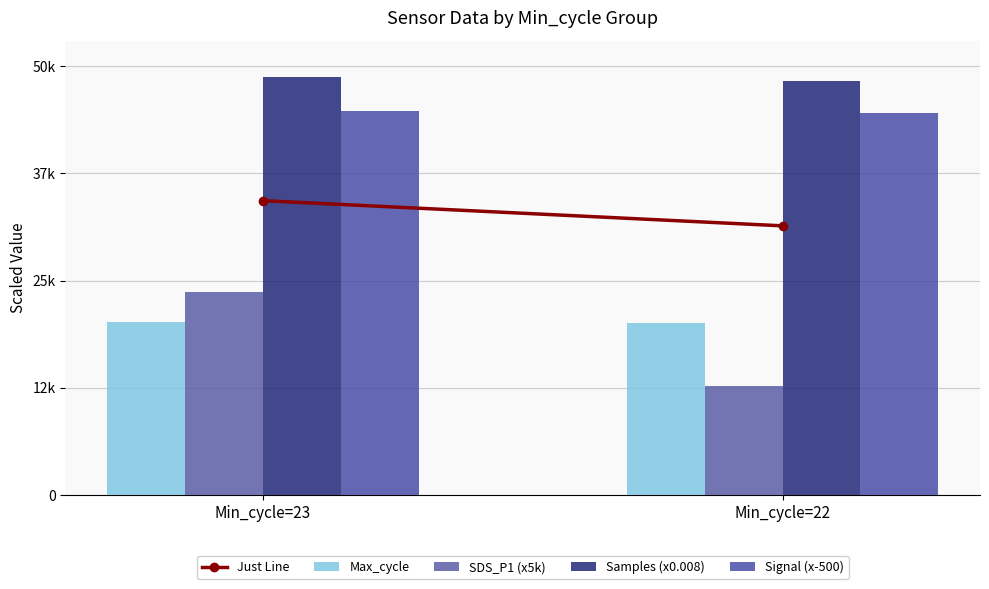

What is the difference between the Samples (x0.008) values at Min_cycle=22 and Min_cycle=23?

438.6